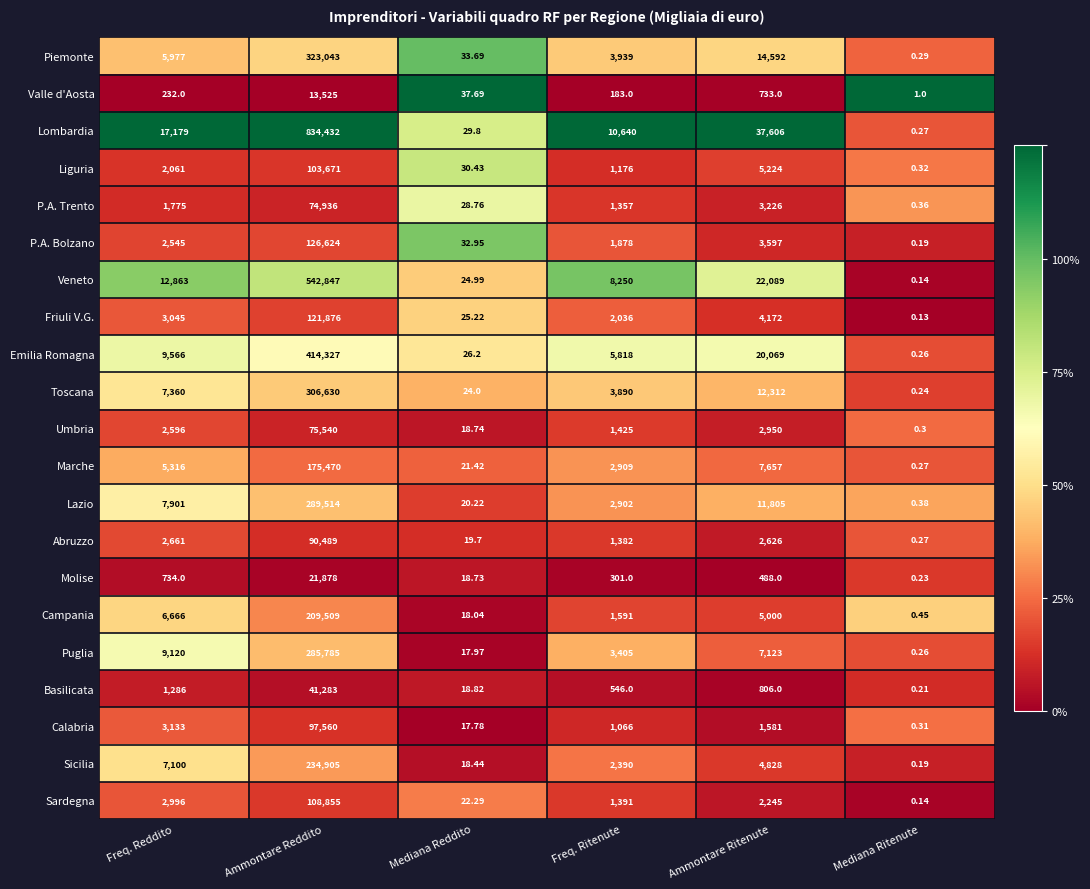

How many data points does each series have?

6